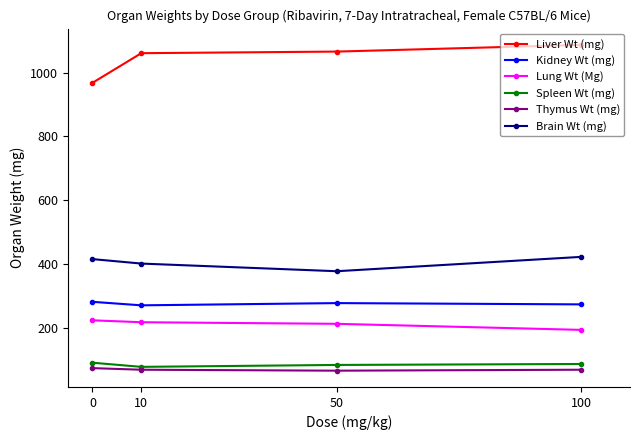

True or false: Kidney Wt (mg) has a value of 426 at 50.

False